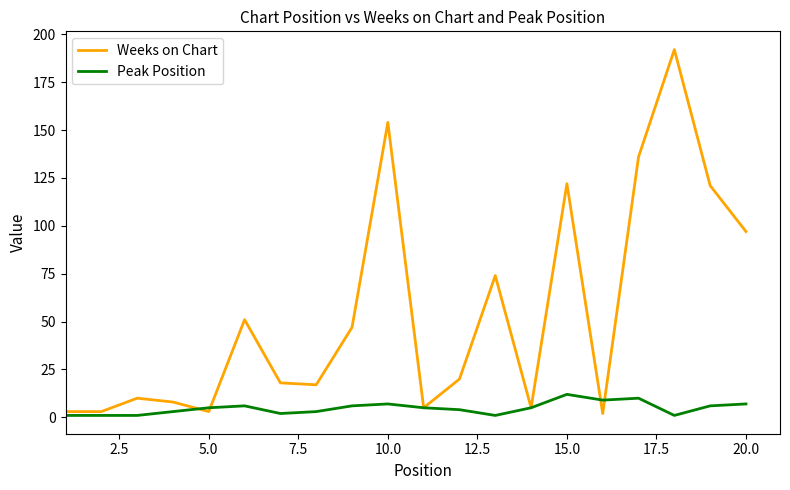

Which series ends up on top after the final intersection of Weeks on Chart and Peak Position?

Weeks on Chart